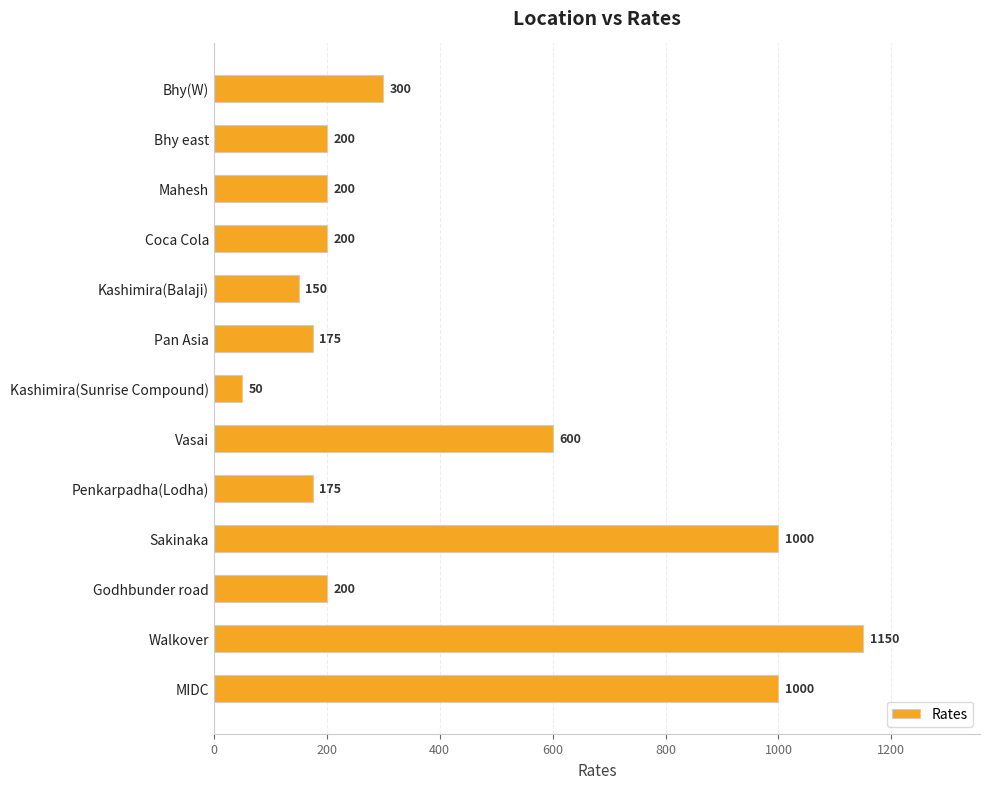

What is the label of the 5th bar from the bottom?

Penkarpadha(Lodha)